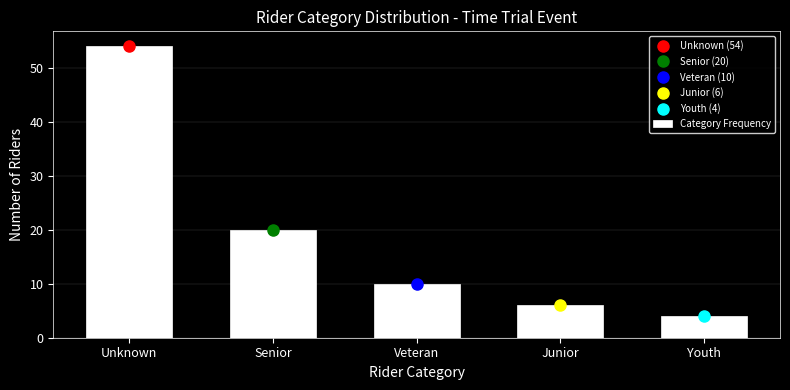

Reading left to right, transcribe all the data shown in this chart.

Unknown=54	Senior=20	Veteran=10	Junior=6	Youth=4